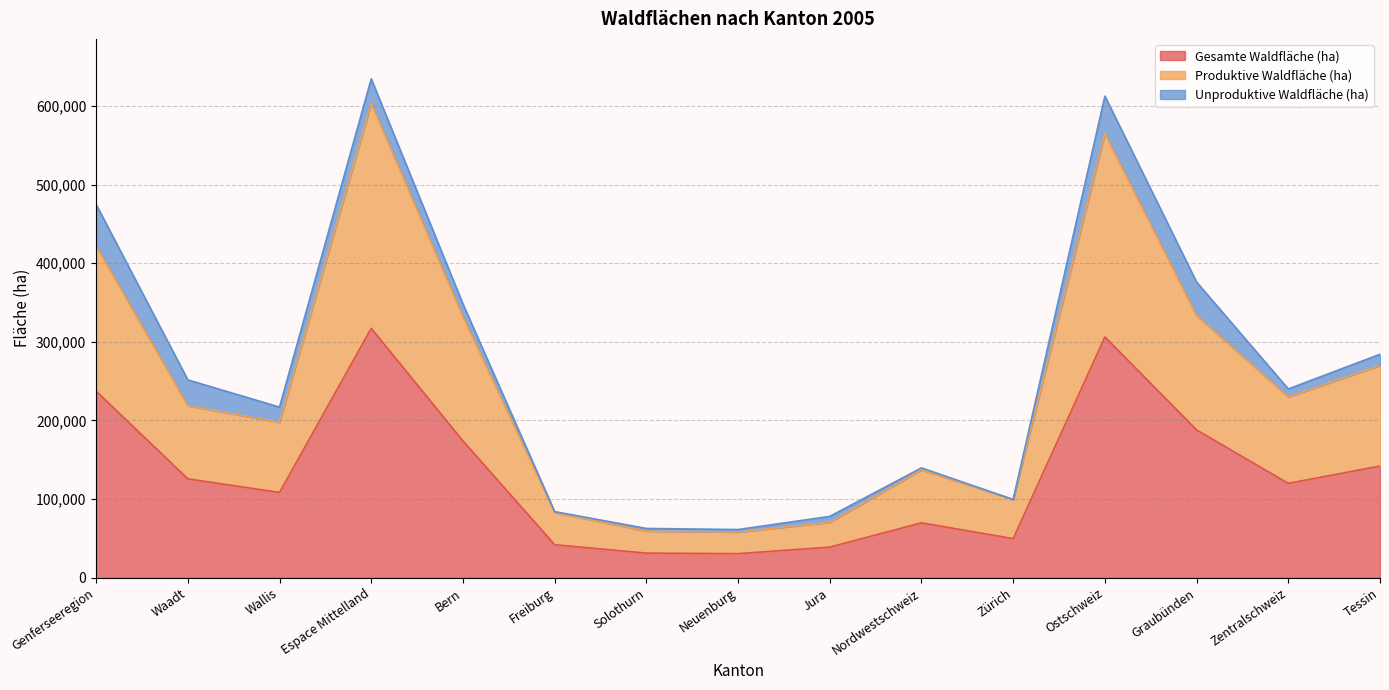

What is the difference between the maximum and second lowest values in the Gesamte Waldfläche (ha) series?

285853